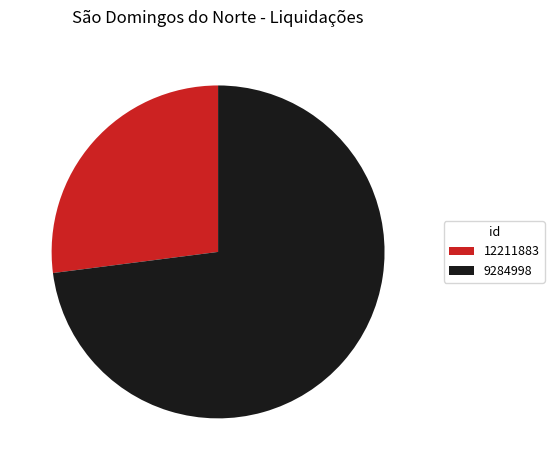

How many segments does this pie chart have?

2